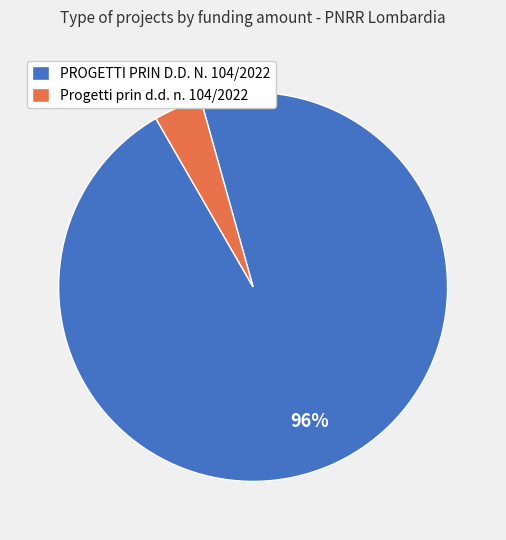

Do PROGETTI PRIN D.D. N. 104/2022 and Progetti prin d.d. n. 104/2022 together represent more than half of the pie?

Yes